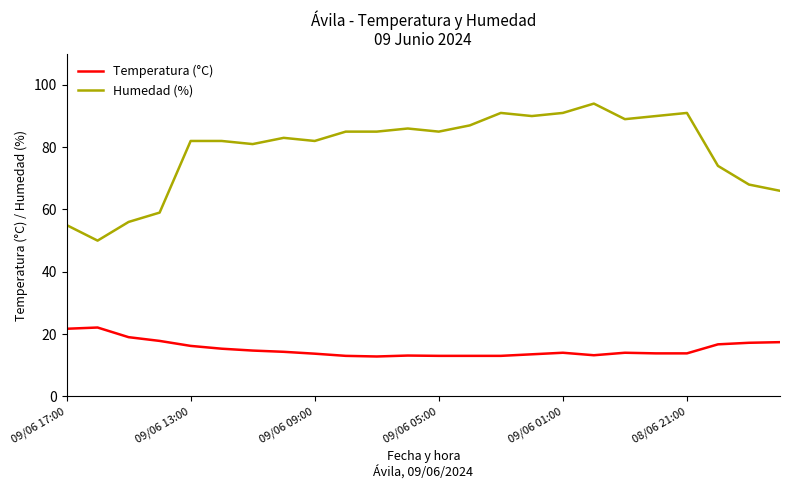

Which series has the largest range (max minus min)?

Humedad (%)